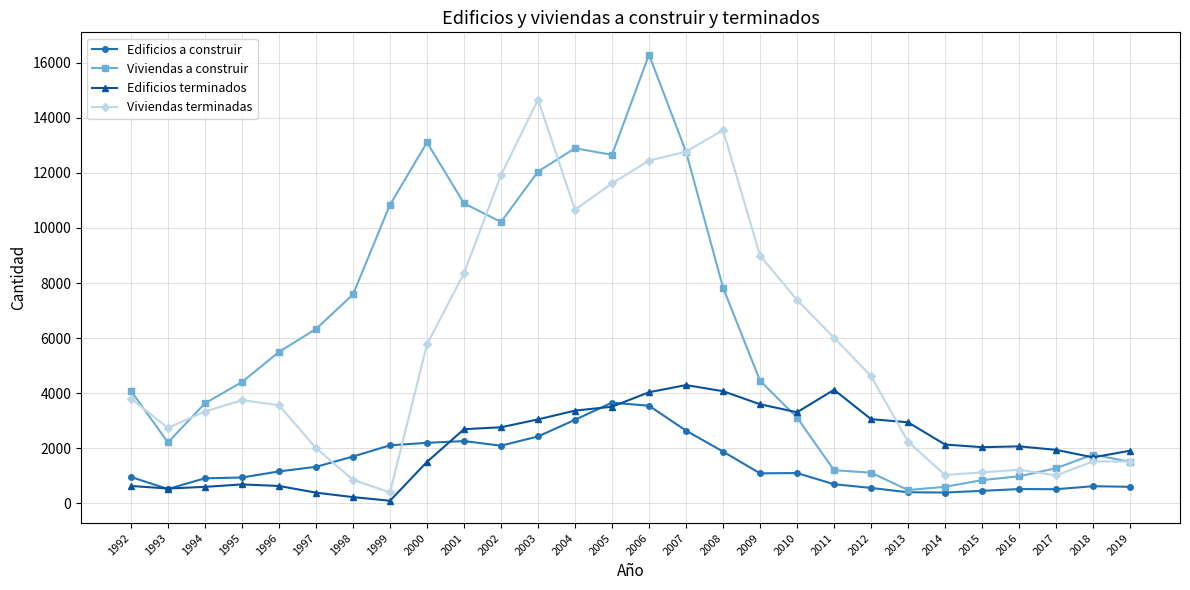

Which series has the widest spread of values?

Viviendas a construir